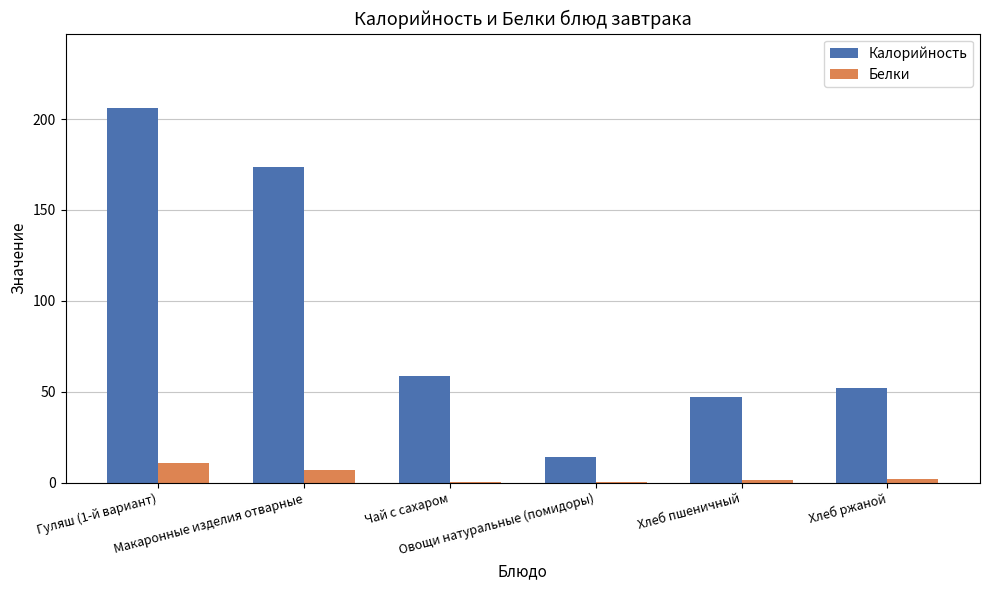

Which series has the largest total across all categories?

Калорийность